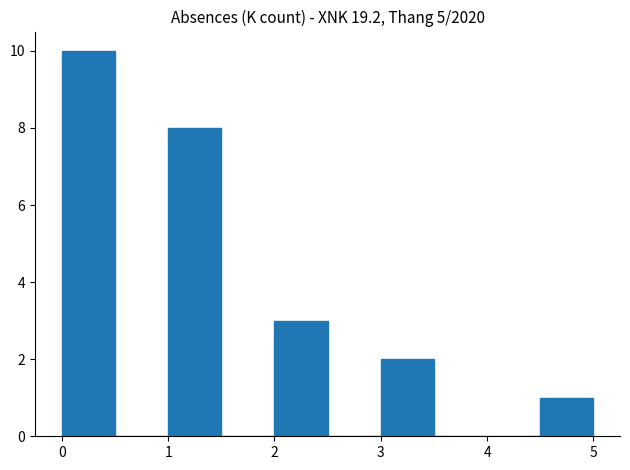

Reading left to right, list every bar in this chart as the range it spans on the x-axis followed by its height. The values are not printed on the chart, so give them approximately, as read against the axis.

0.0 to 0.5: 10
0.5 to 1.0: 0
1.0 to 1.5: 8
1.5 to 2.0: 0
2.0 to 2.5: 3
2.5 to 3.0: 0
3.0 to 3.5: 2
3.5 to 4.0: 0
4.0 to 4.5: 0
4.5 to 5.0: 1